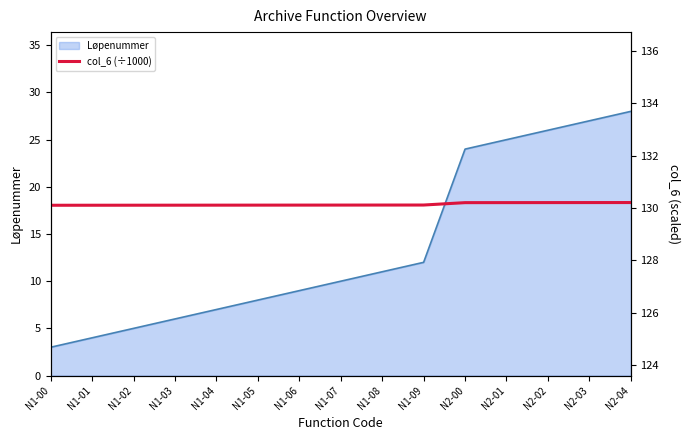

What is the maximum value shown in the chart?

130.2